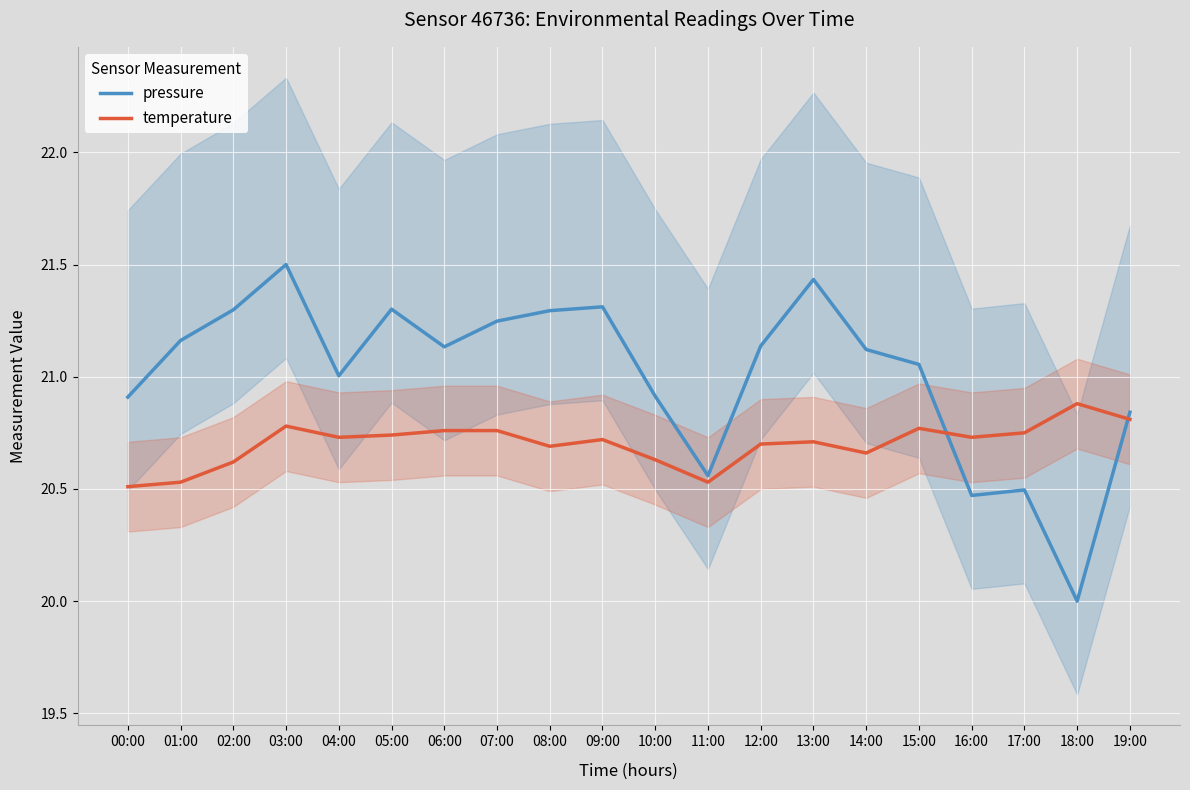

What is the total value across all series at 12:00?

41.8